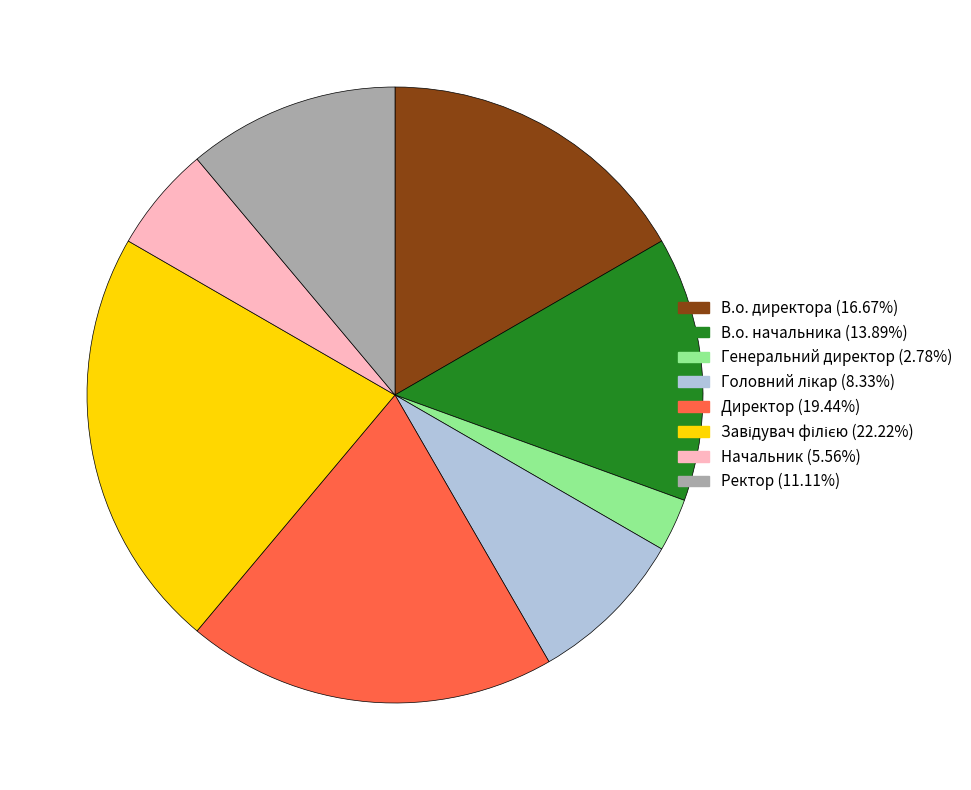

What is the smallest slice in the pie chart?

Генеральний директор